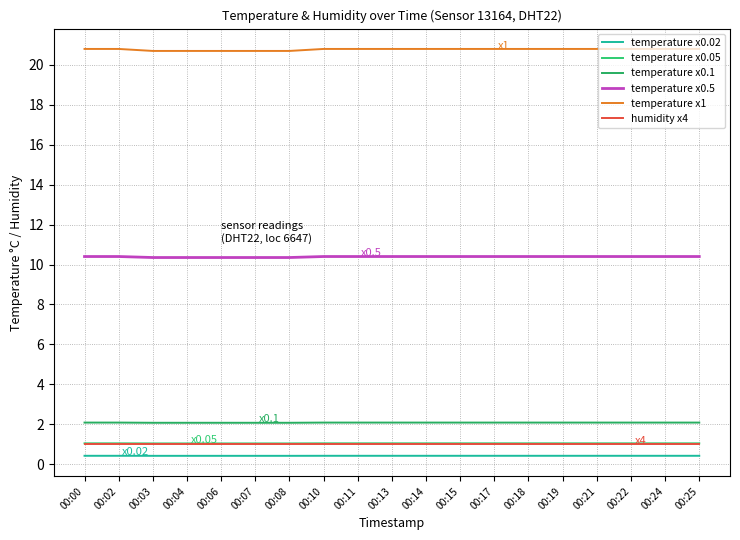

How many lines are shown in the chart?

6